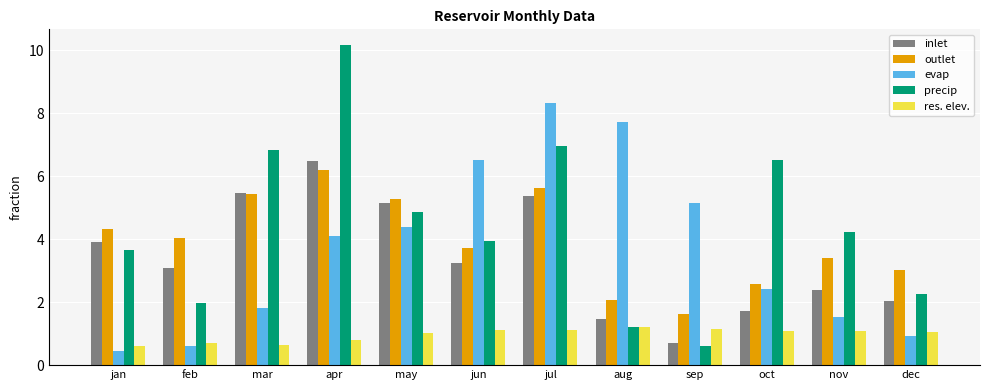

What is the difference between the highest and lowest values at jul?

7.2